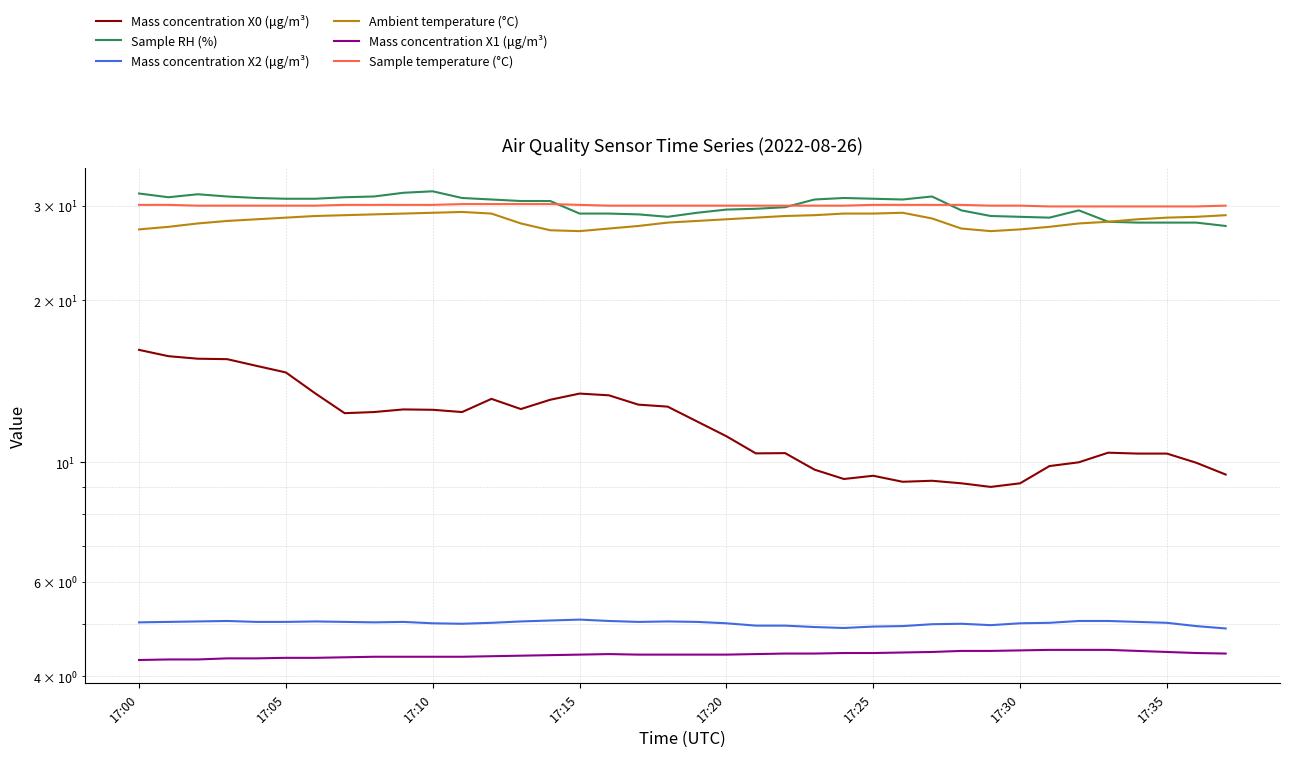

Where does the Mass concentration X2 (μg/m³) series first go above 5?

17:00